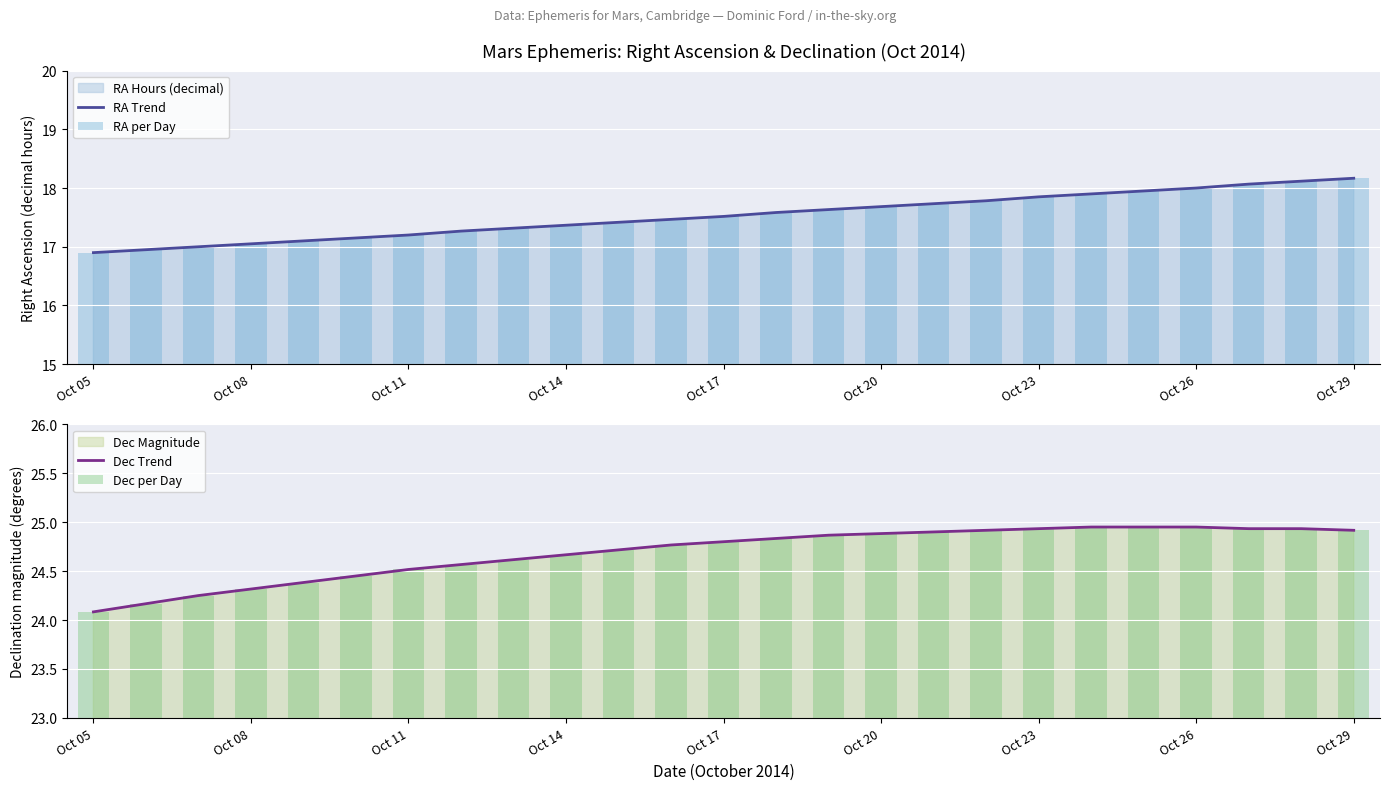

True or false: Dec Trend has a value of 17.1 at Oct 29.

False